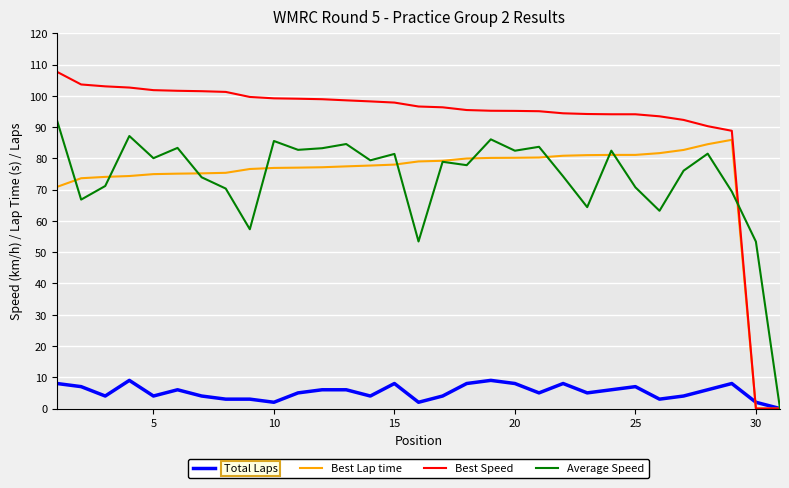

List the series in order of their peak value, lowest first.

Total Laps, Best Lap time, Average Speed, Best Speed